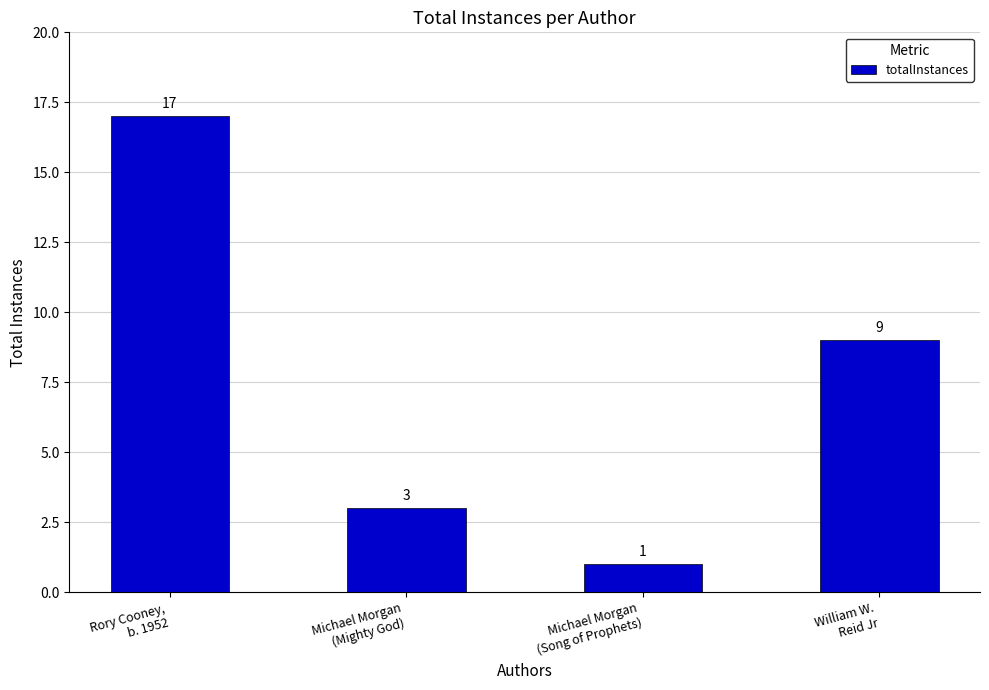

At which label does the data first exceed 9?

Rory Cooney,
b. 1952